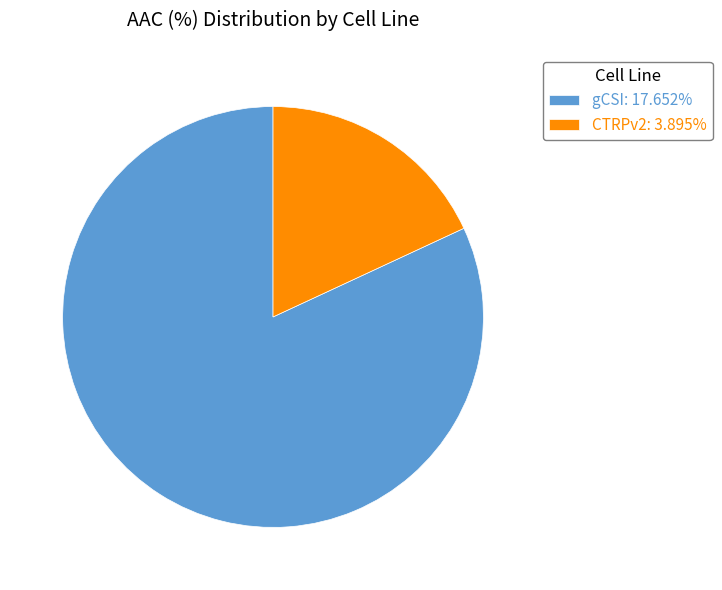

Which slice is the smallest?

CTRPv2